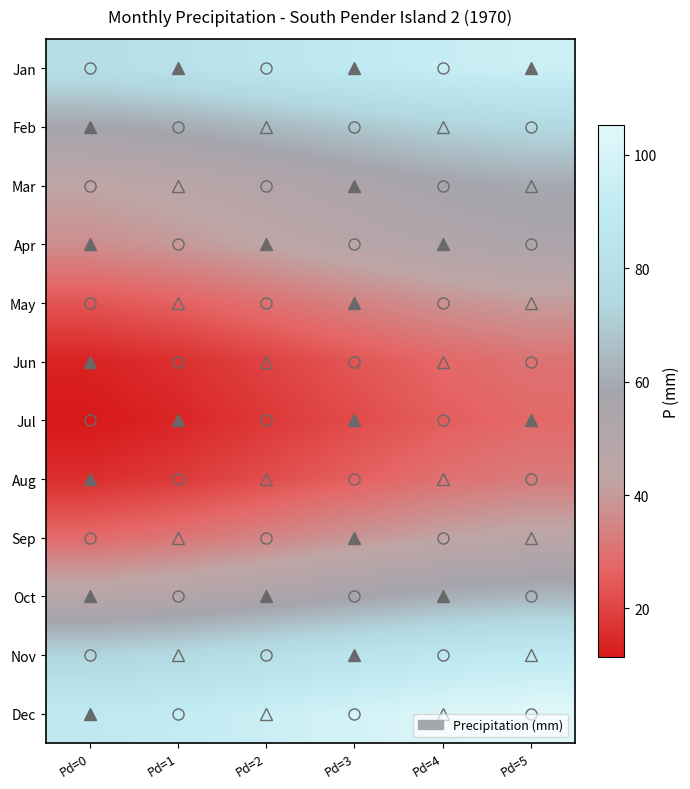

What is the smallest value displayed?

11.4